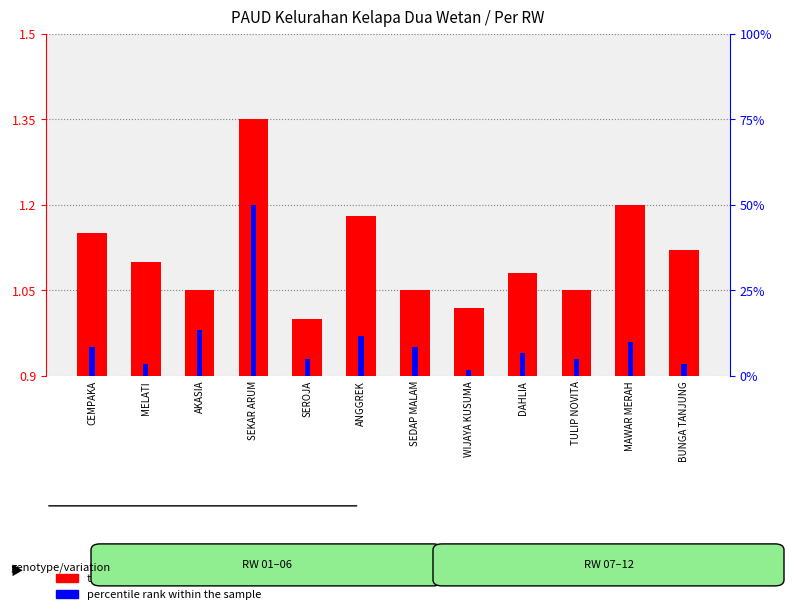

Rank the series by their average value, from lowest to highest.

percentile rank within the sample, transformed count